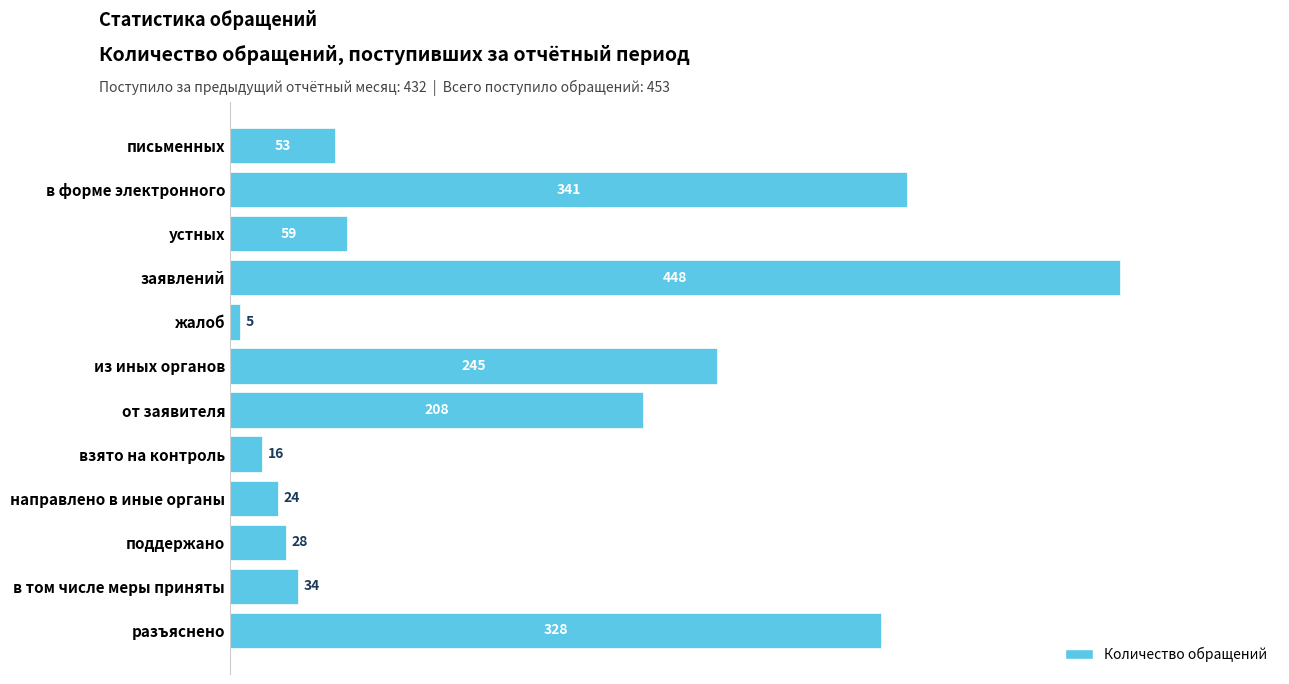

Is it true that the value at устных is 104?

False